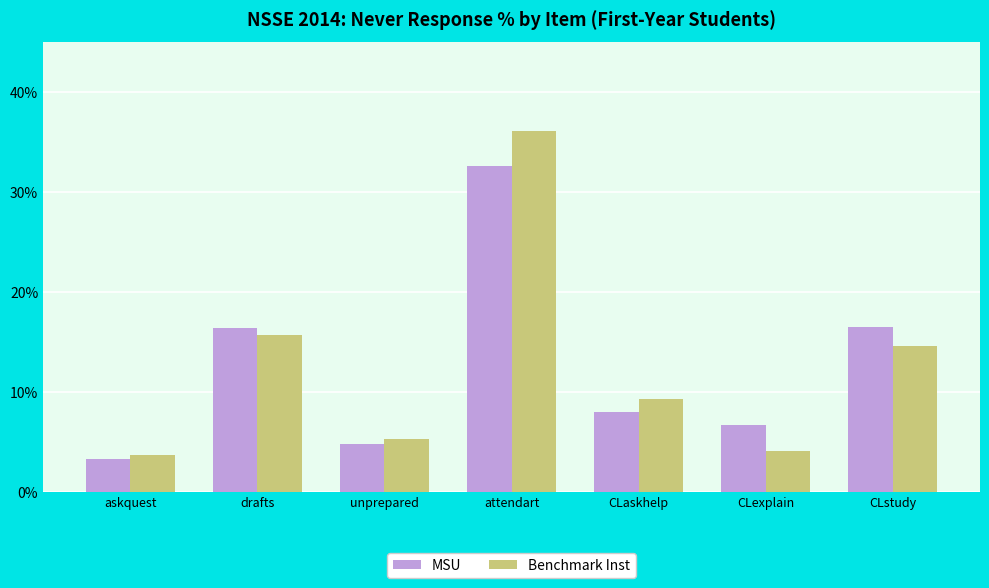

What is the label of the 3rd bar from the left?

unprepared